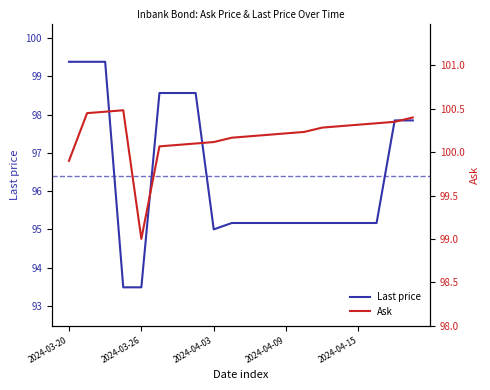

What is the maximum value for Last price?

99.4